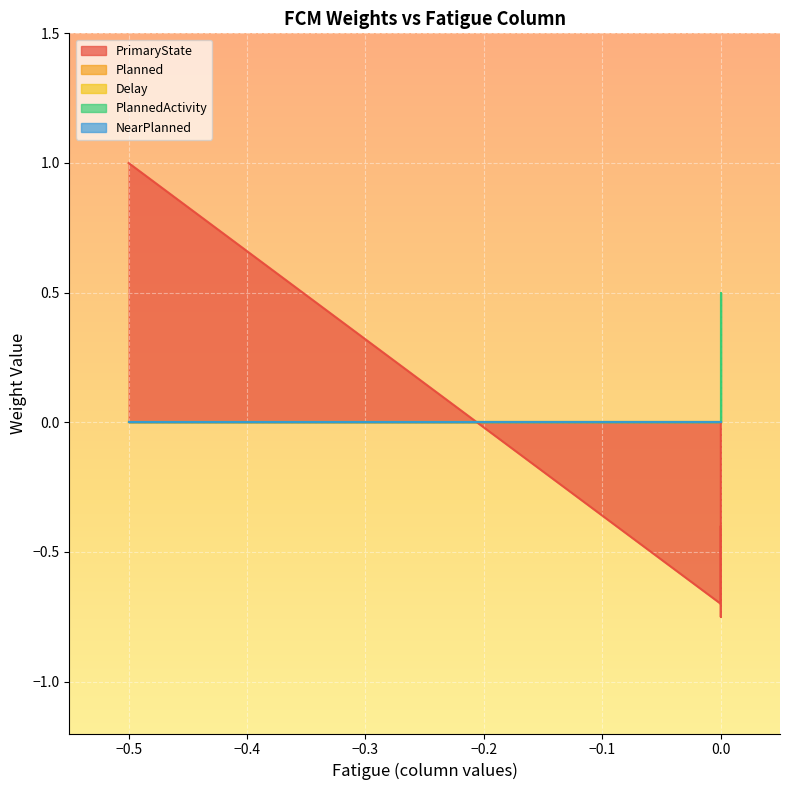

How many interior local valleys does the PrimaryState series have?

2